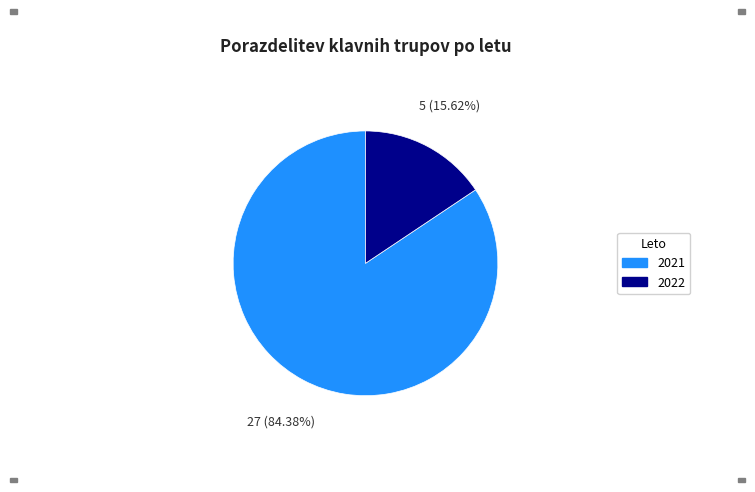

Approximately how many times larger is the value at 2021 compared to 2022?

5.4